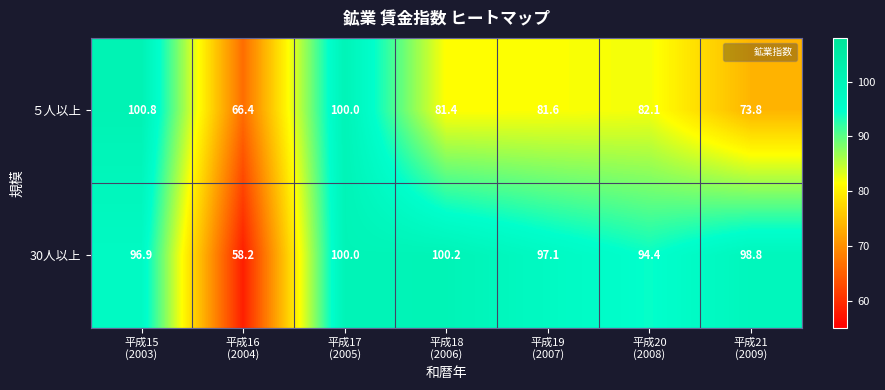

Which label corresponds to the smallest value in the chart?

平成16
(2004)